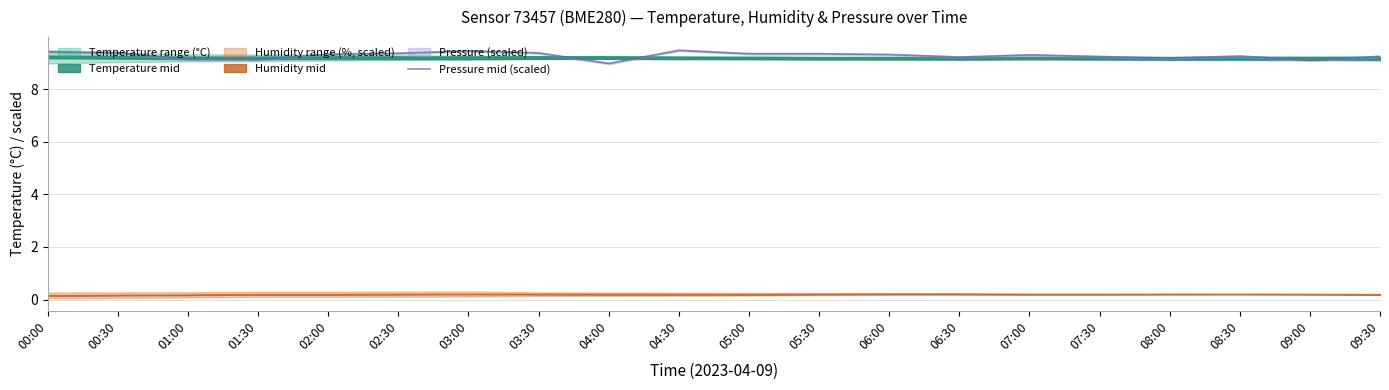

Reading left to right, what are all the values shown in this chart?

00:00=9.4	00:30=9.4	01:00=9.1	01:30=9.1	02:00=9.3	02:30=9.4	03:00=9.4	03:30=9.4	04:00=9.0	04:30=9.5	05:00=9.3	05:30=9.3	06:00=9.3	06:30=9.2	07:00=9.3	07:30=9.2	08:00=9.2	08:30=9.3	09:00=9.1	09:30=9.2